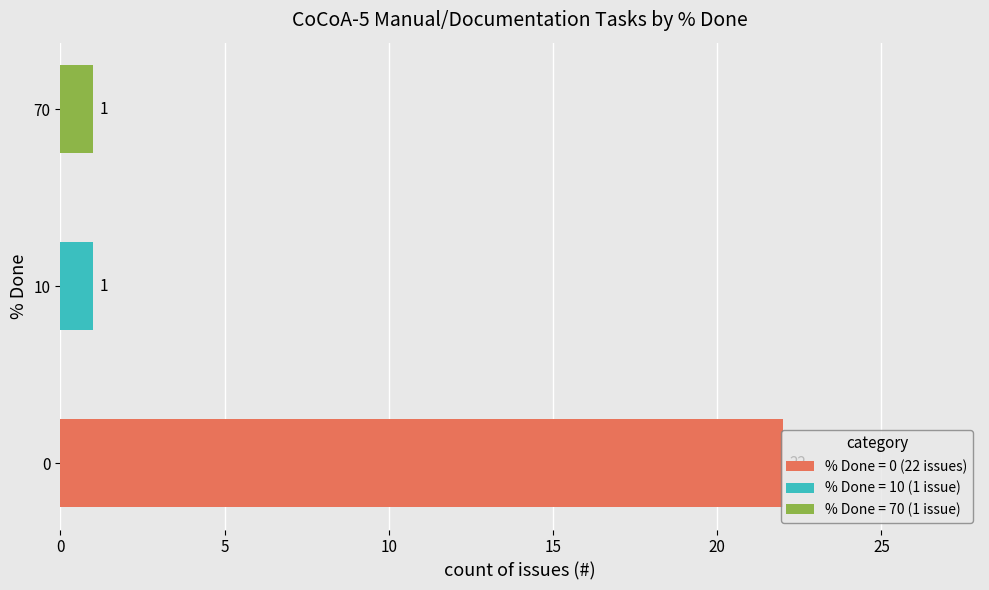

What is the difference between the maximum and second lowest values?

21